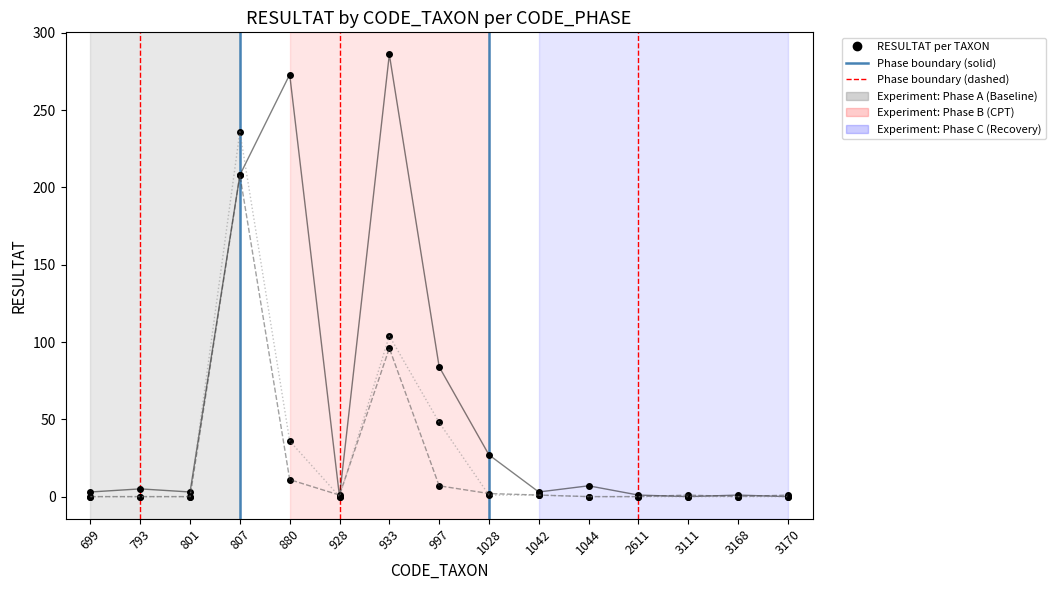

Which label corresponds to the largest value in the chart?

933